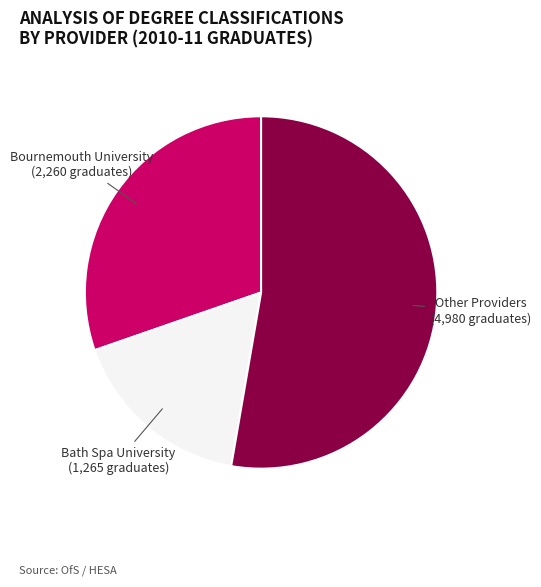

Approximately how many times larger is the value at Other Providers (4,980 graduates) compared to Bournemouth University (2,260 graduates)?

1.7